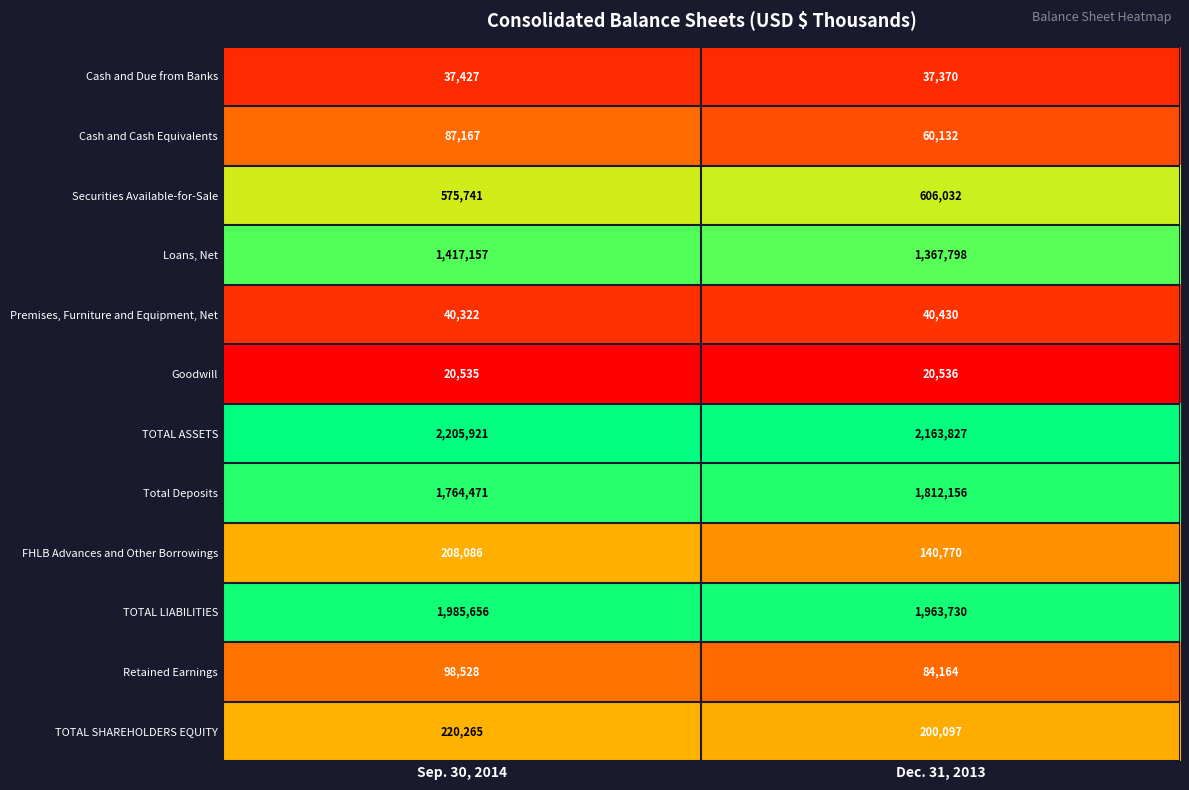

Reading right to left, transcribe all the data shown in this chart.

Cash and Due from Banks: 37370	37427
Cash and Cash Equivalents: 60132	87167
Securities Available-for-Sale: 606032	575741
Loans, Net: 1367798	1417157
Premises, Furniture and Equipment, Net: 40430	40322
Goodwill: 20536	20535
TOTAL ASSETS: 2163827	2205921
Total Deposits: 1812156	1764471
FHLB Advances and Other Borrowings: 140770	208086
TOTAL LIABILITIES: 1963730	1985656
Retained Earnings: 84164	98528
TOTAL SHAREHOLDERS EQUITY: 200097	220265